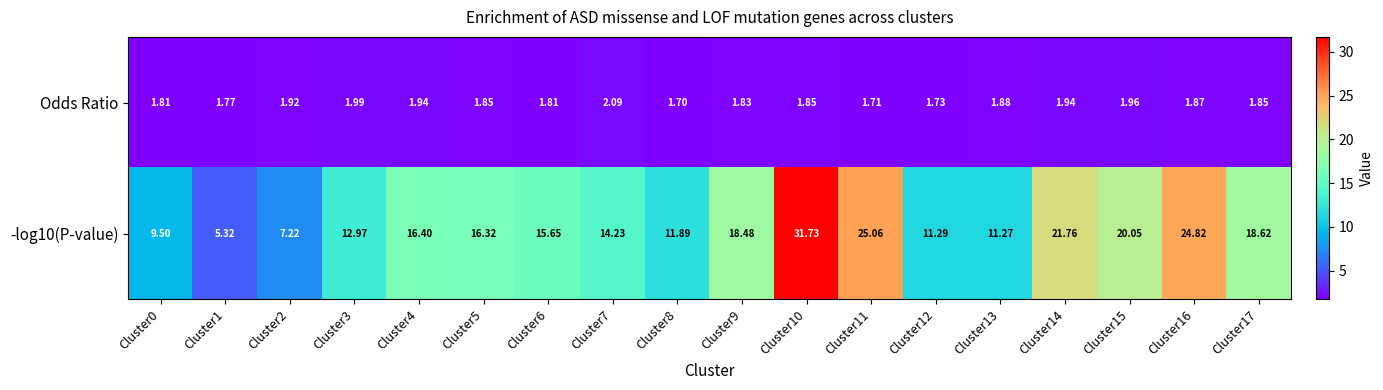

Which category has the lowest value across all series?

Cluster8